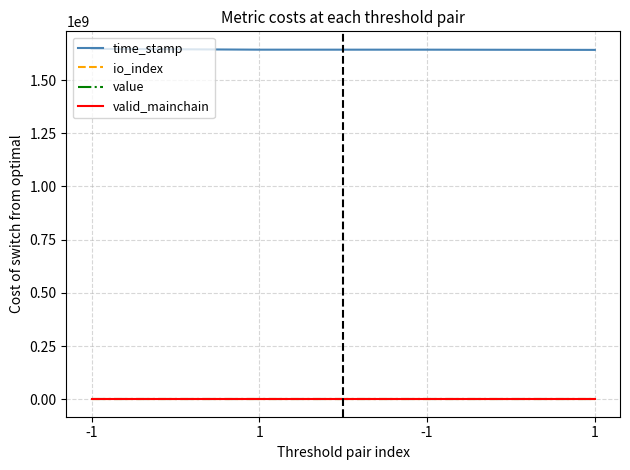

Which series has the largest total across all categories?

time_stamp